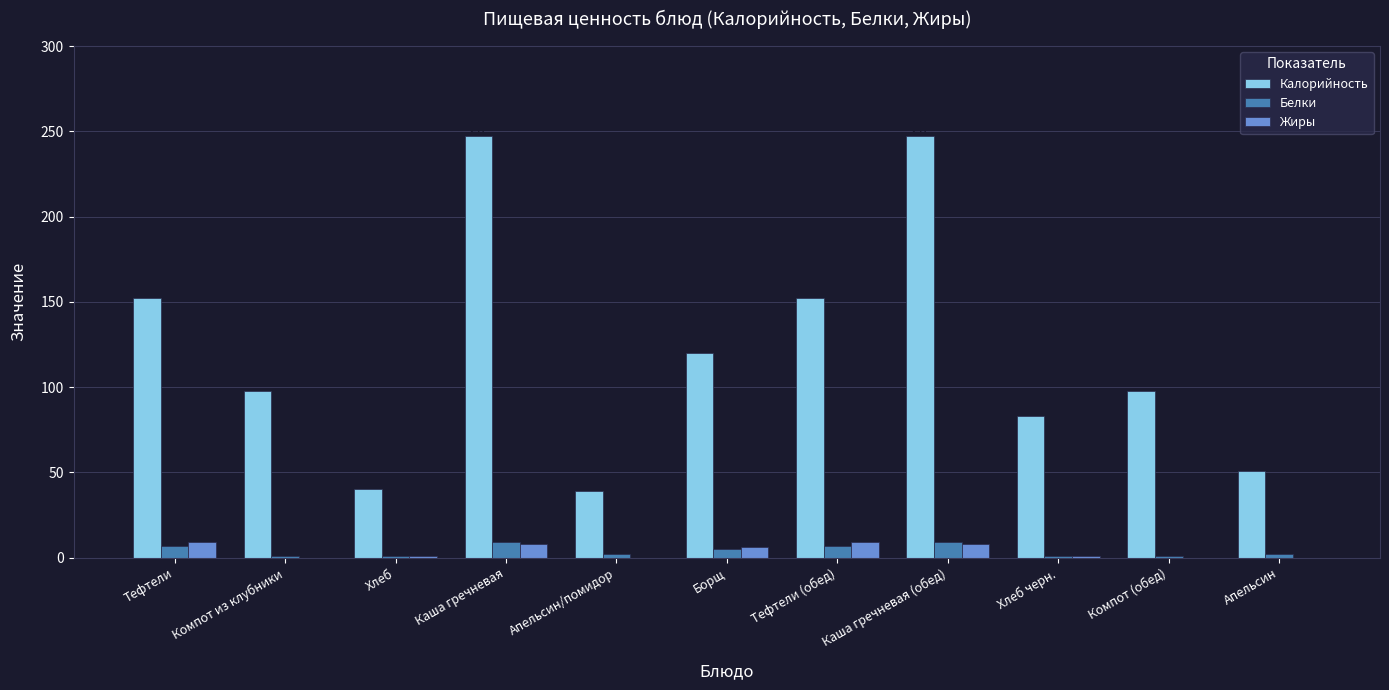

Count the number of categories in the chart.

11